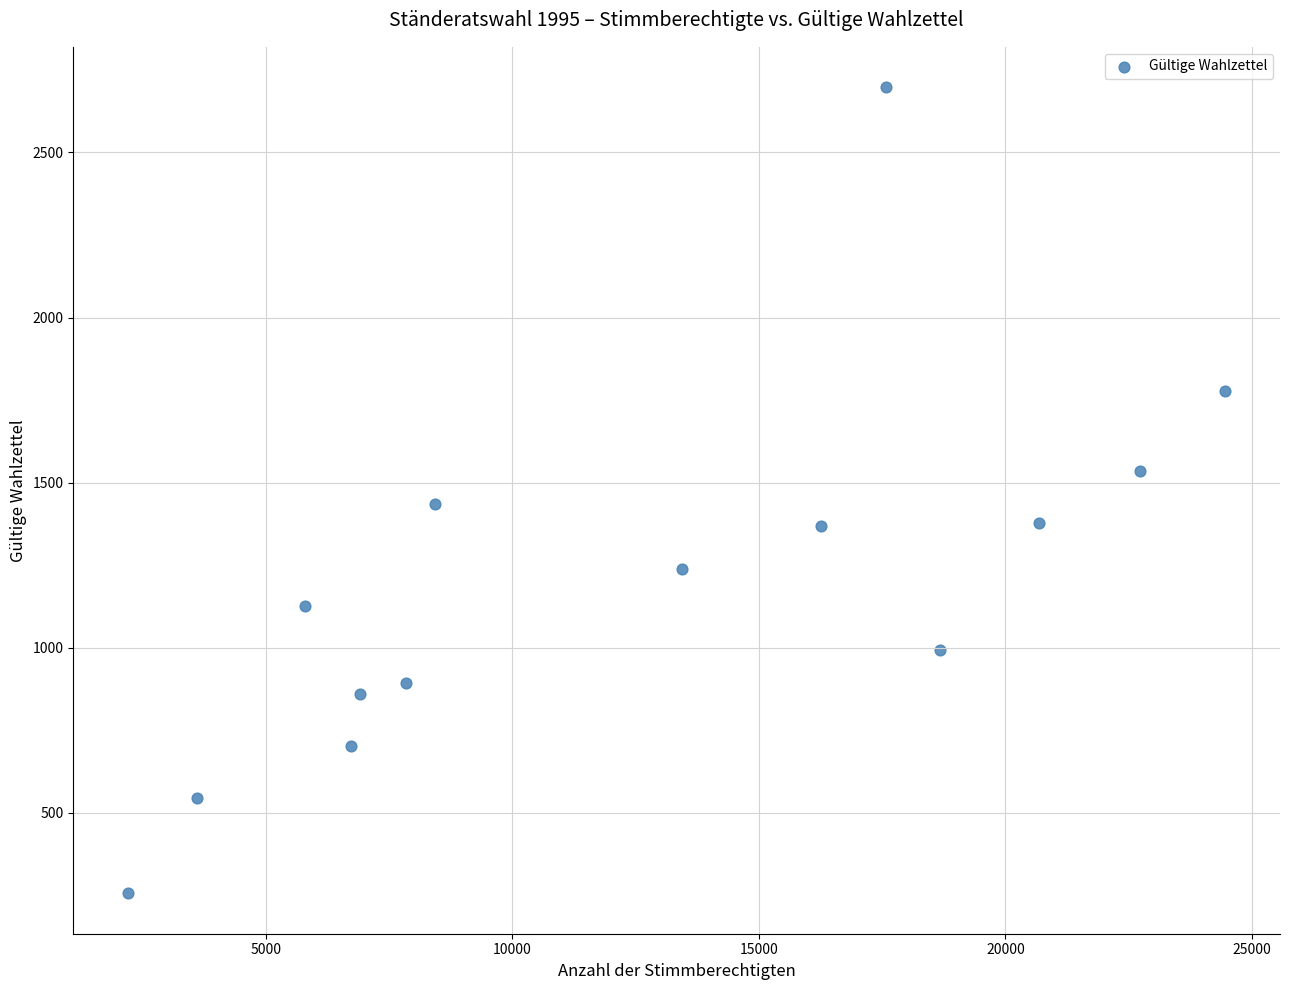

What is the range of Y values (max minus min)?

2443